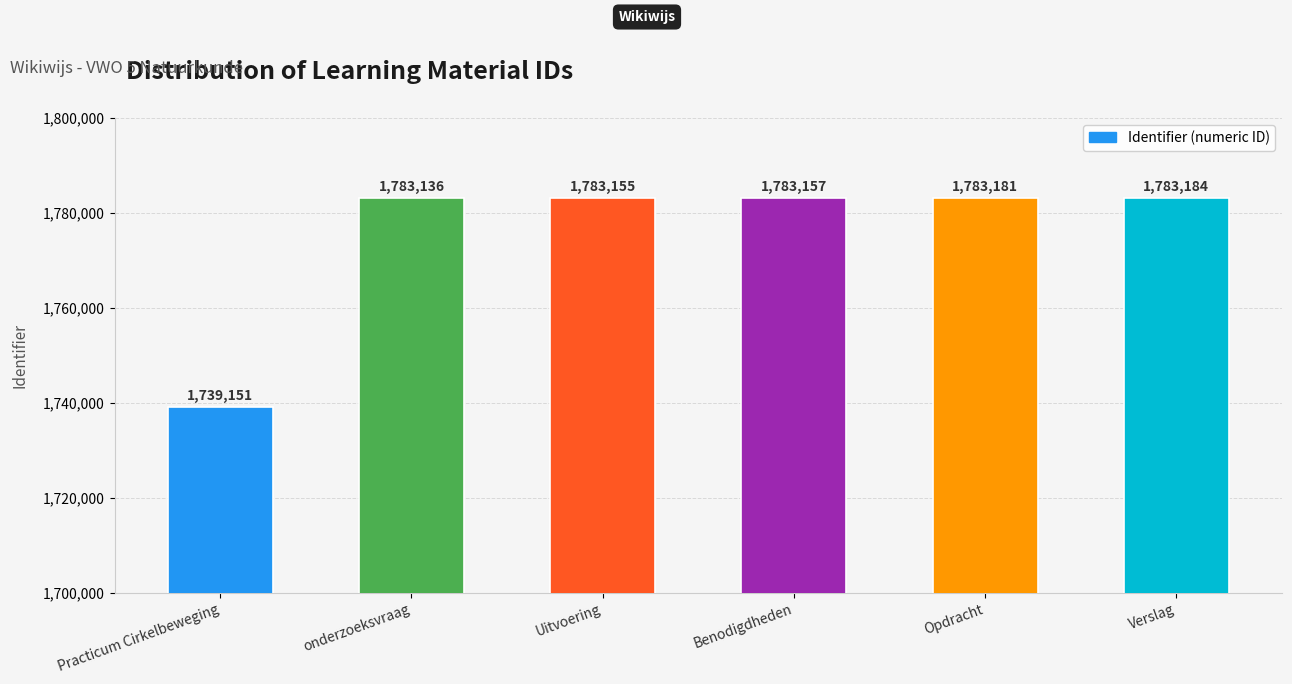

What is the label of the 5th bar from the right?

onderzoeksvraag